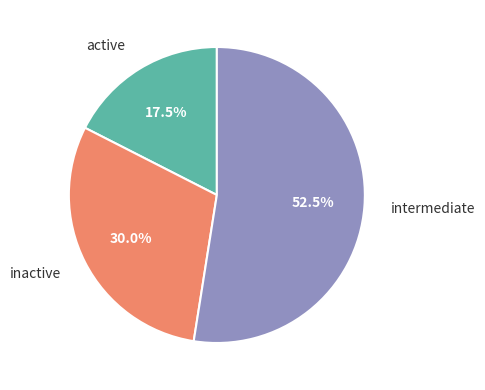

What is the majority slice?

intermediate